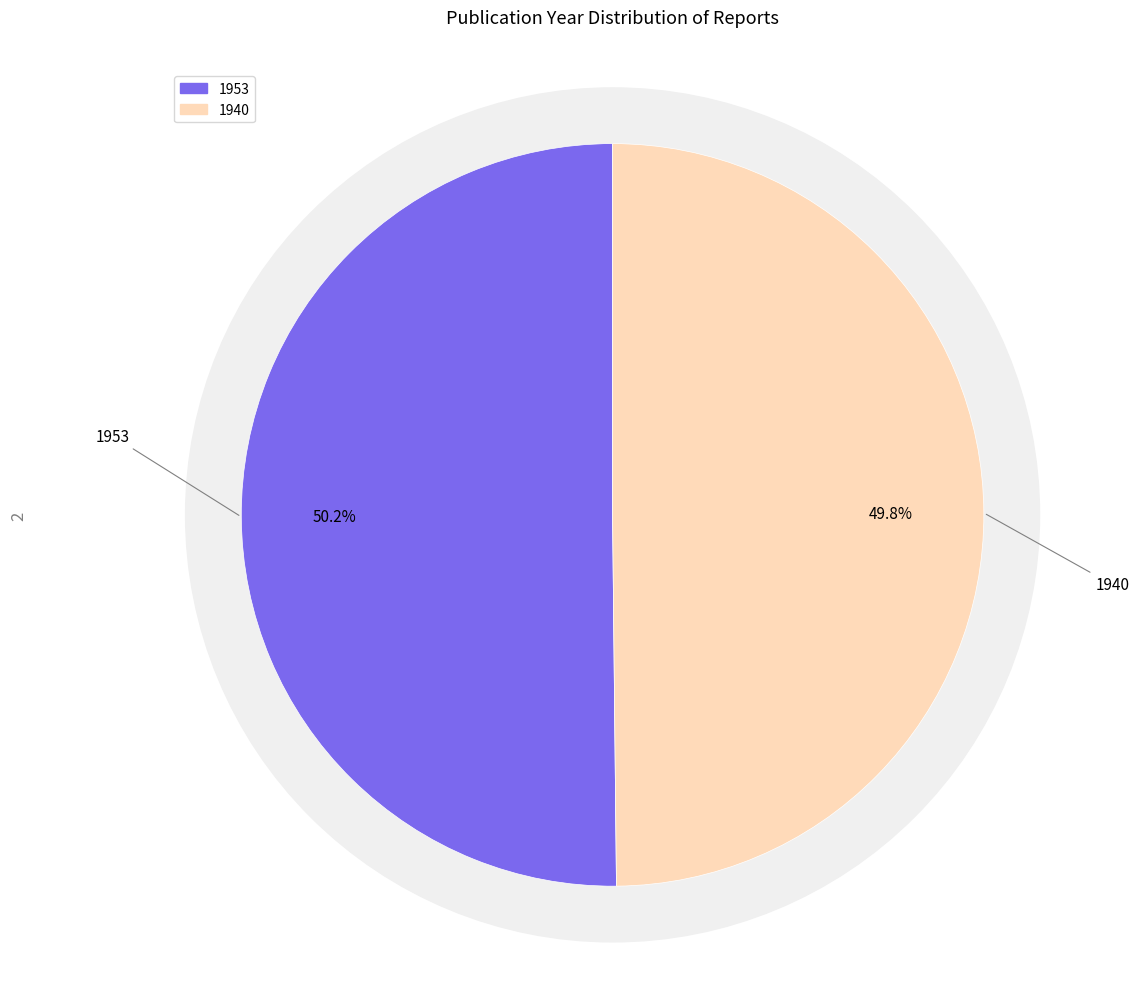

Which slice is the smallest?

1940